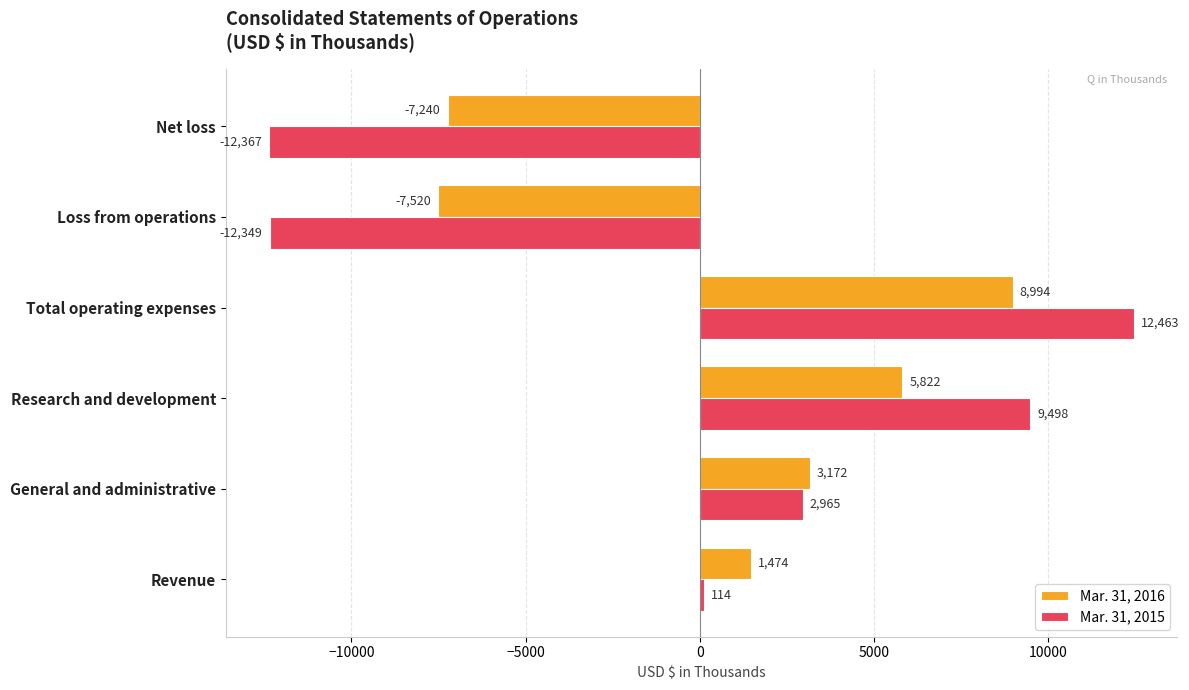

At how many categories does at least one series exceed 2732?

3